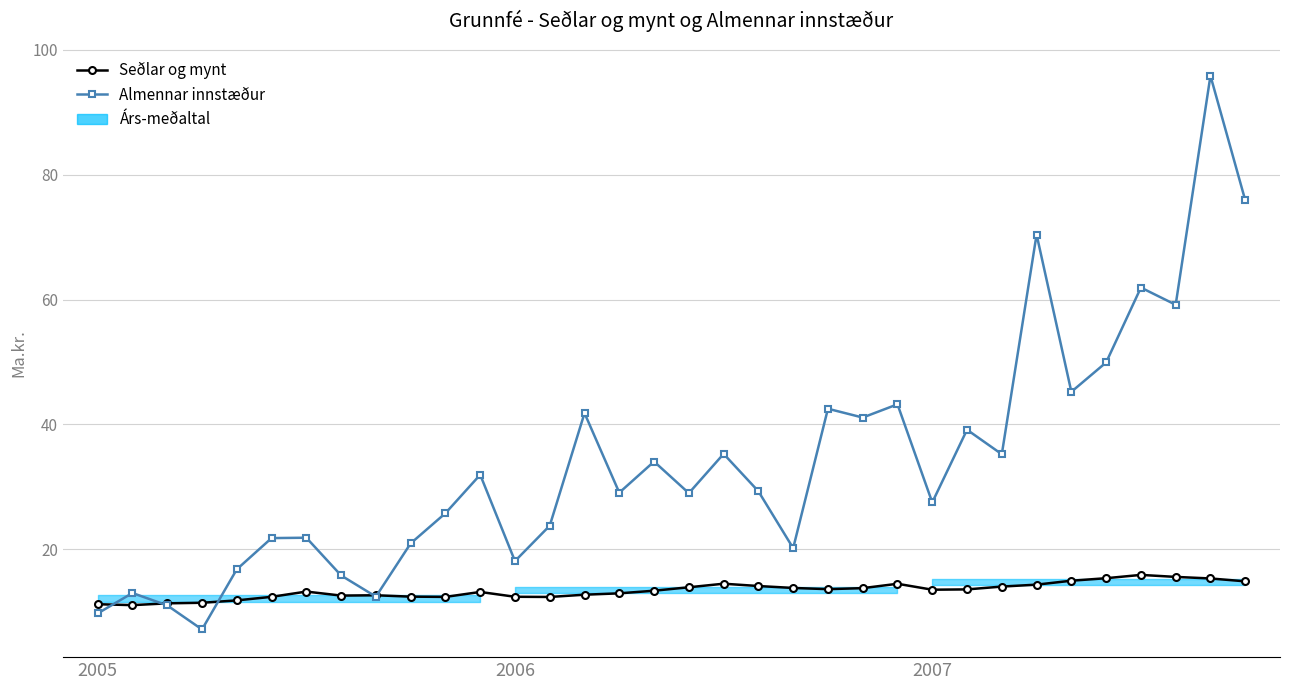

What is the spread (max minus min) of values at 21?

28.9